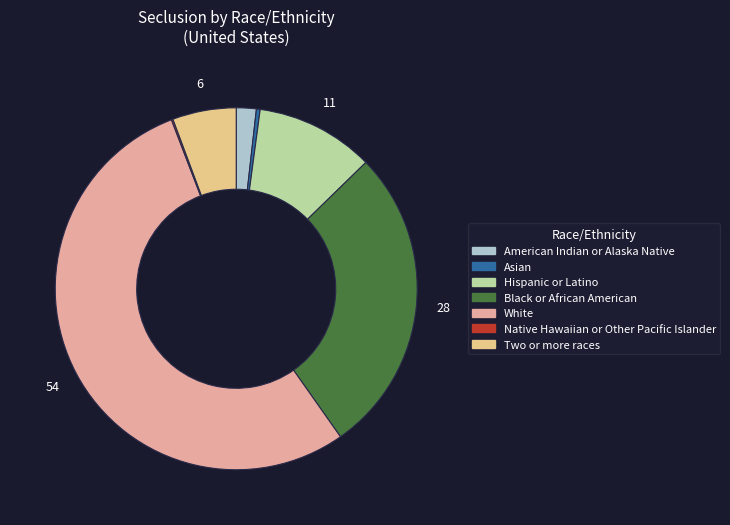

Rank the categories by value from lowest to highest.

Native Hawaiian or Other Pacific Islander, Asian, American Indian or Alaska Native, Two or more races, Hispanic or Latino, Black or African American, White